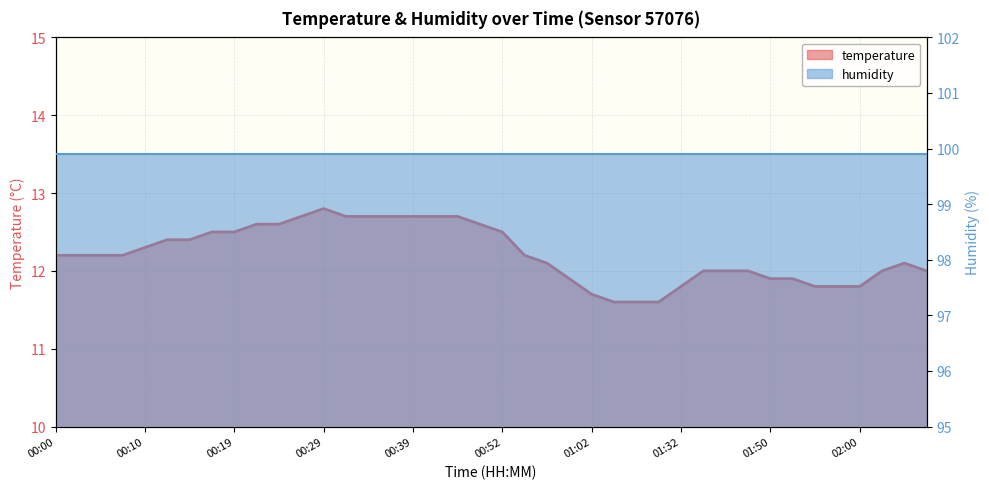

What is the label of the 39th point from the right?

00:02